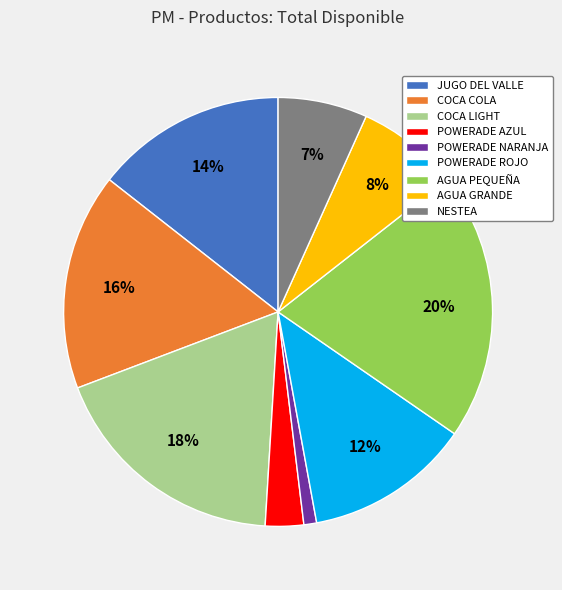

What is the smallest slice in the pie chart?

POWERADE NARANJA